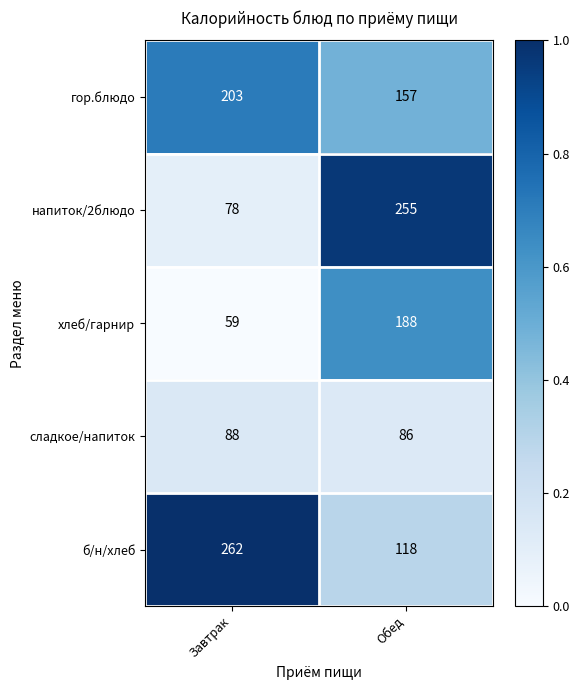

What is the total value across all series at Завтрак?

690